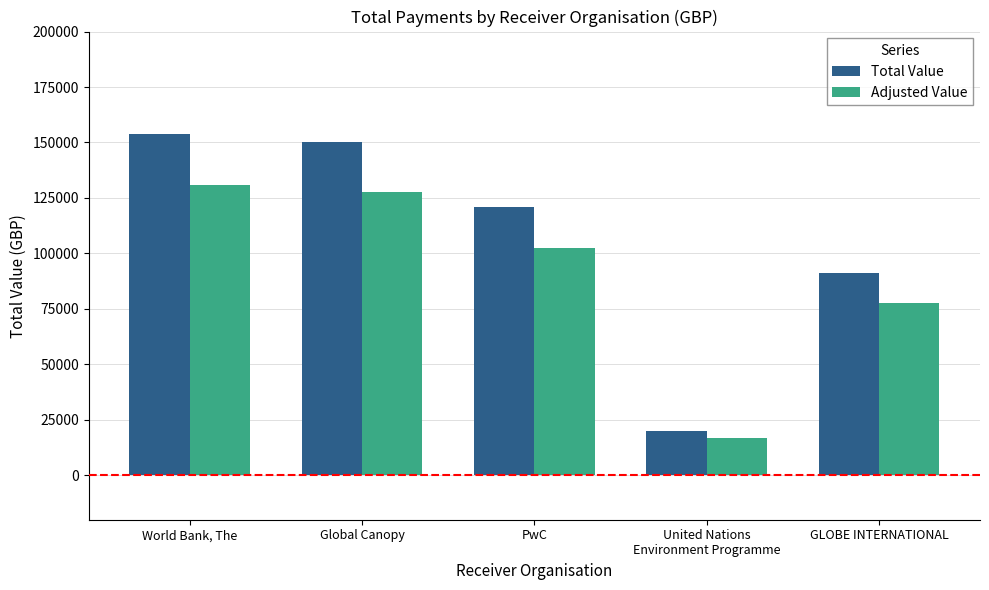

Rank the categories by Total Value value from lowest to highest.

United Nations
Environment Programme, GLOBE INTERNATIONAL, PwC, Global Canopy, World Bank, The